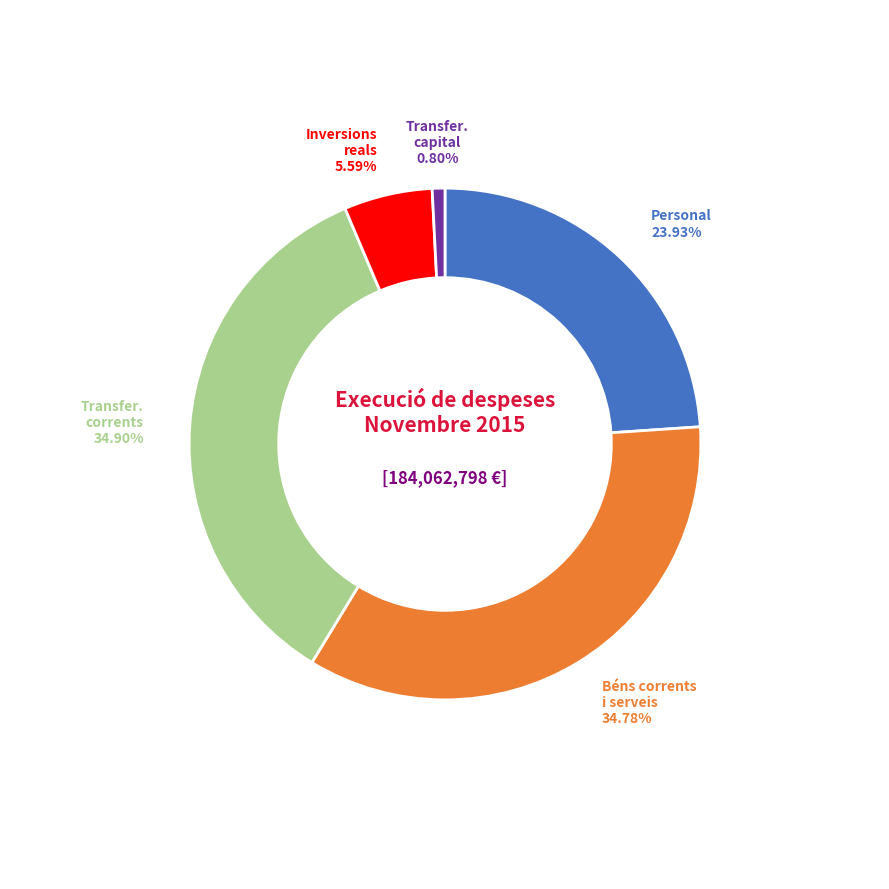

Does any single category account for the majority?

No